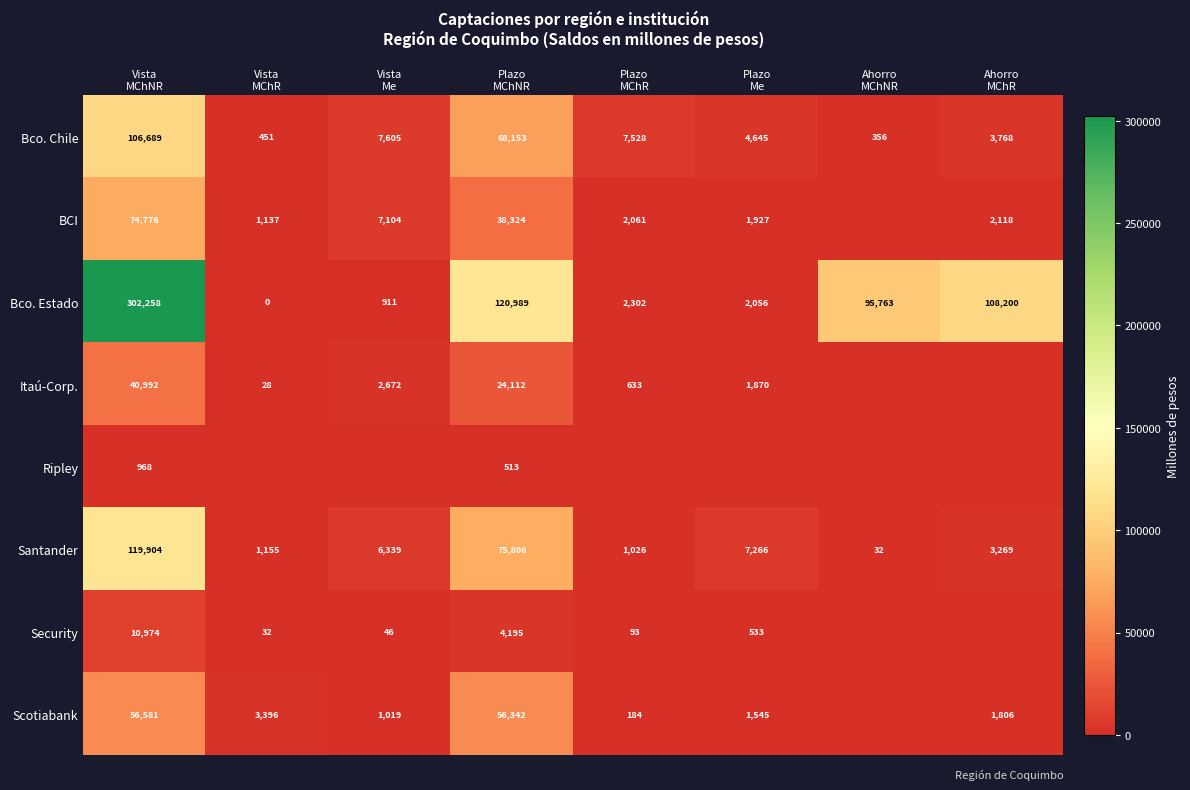

What is the difference between the maximum and second lowest values in the Bco. Chile series?

106238